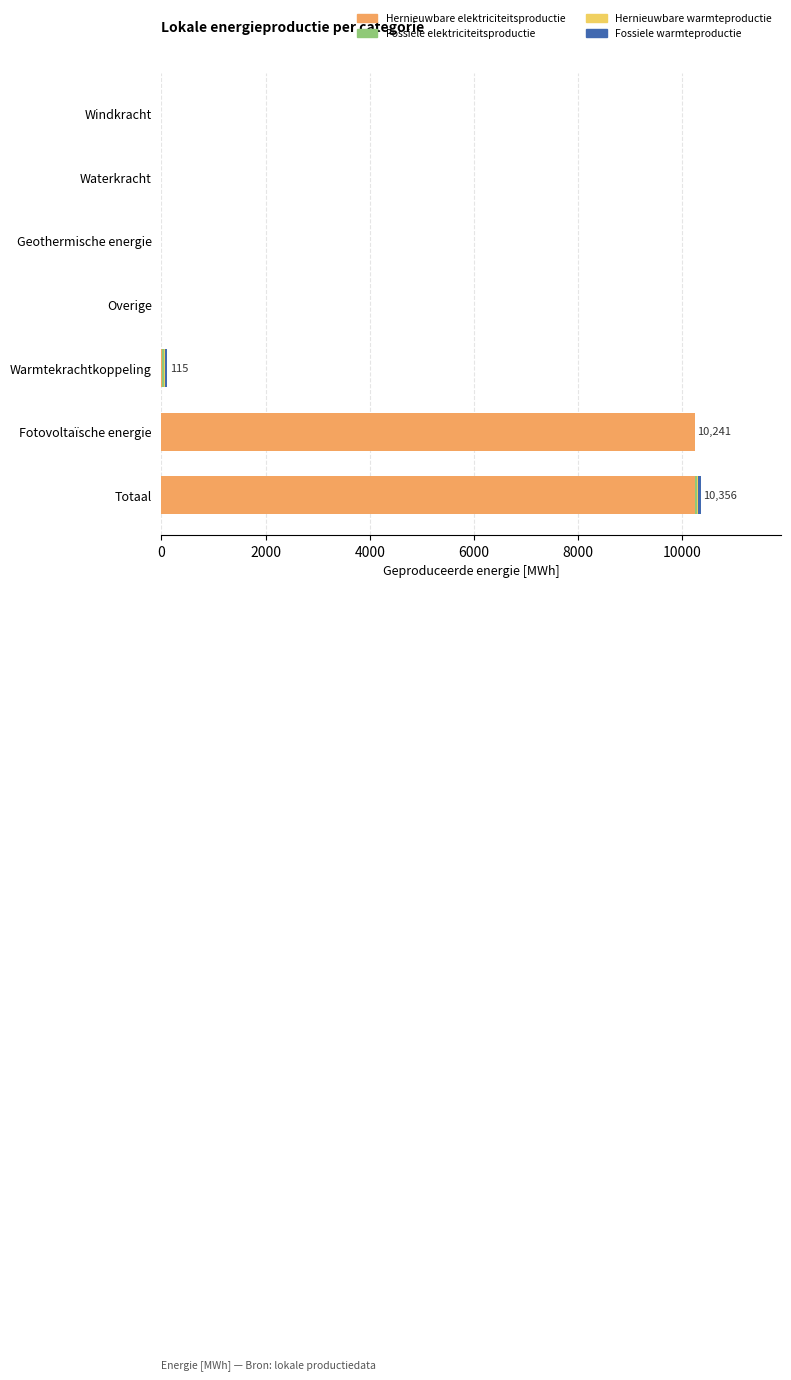

The Hernieuwbare elektriciteitsproductie series shows 10255.3 at Totaal. True or false?

True